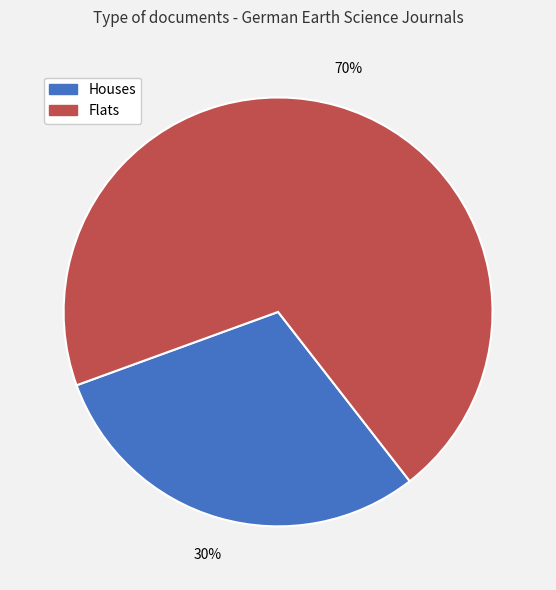

Which category has the biggest portion of the pie?

Flats